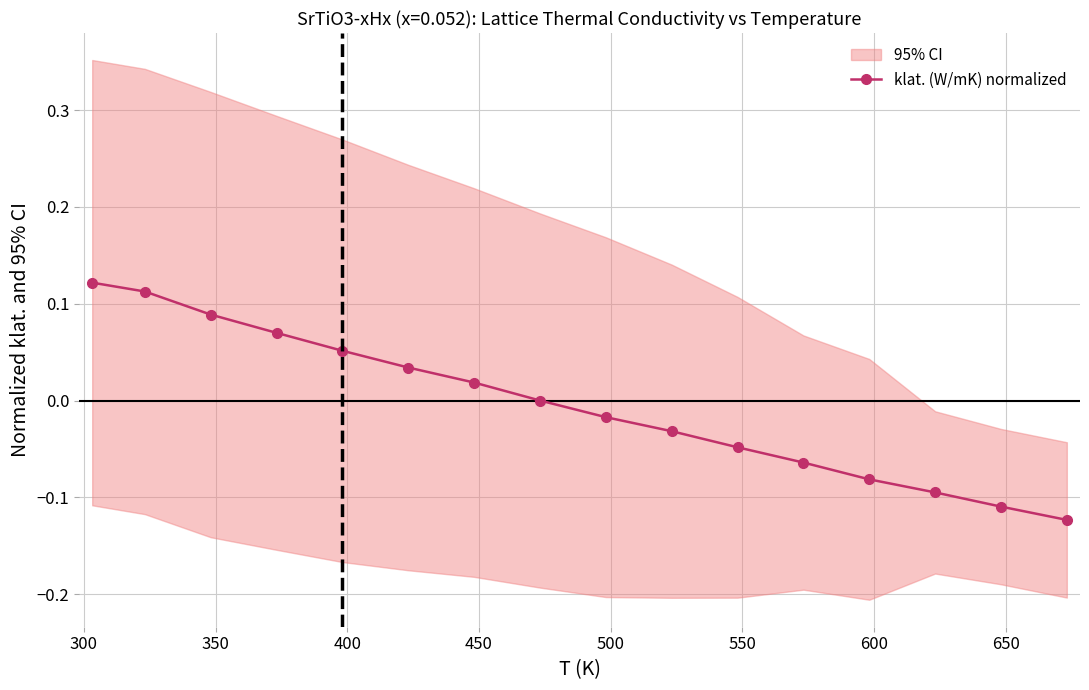

True or false: klat. (W/mK) normalized has more than 2 points higher than both neighbors.

False